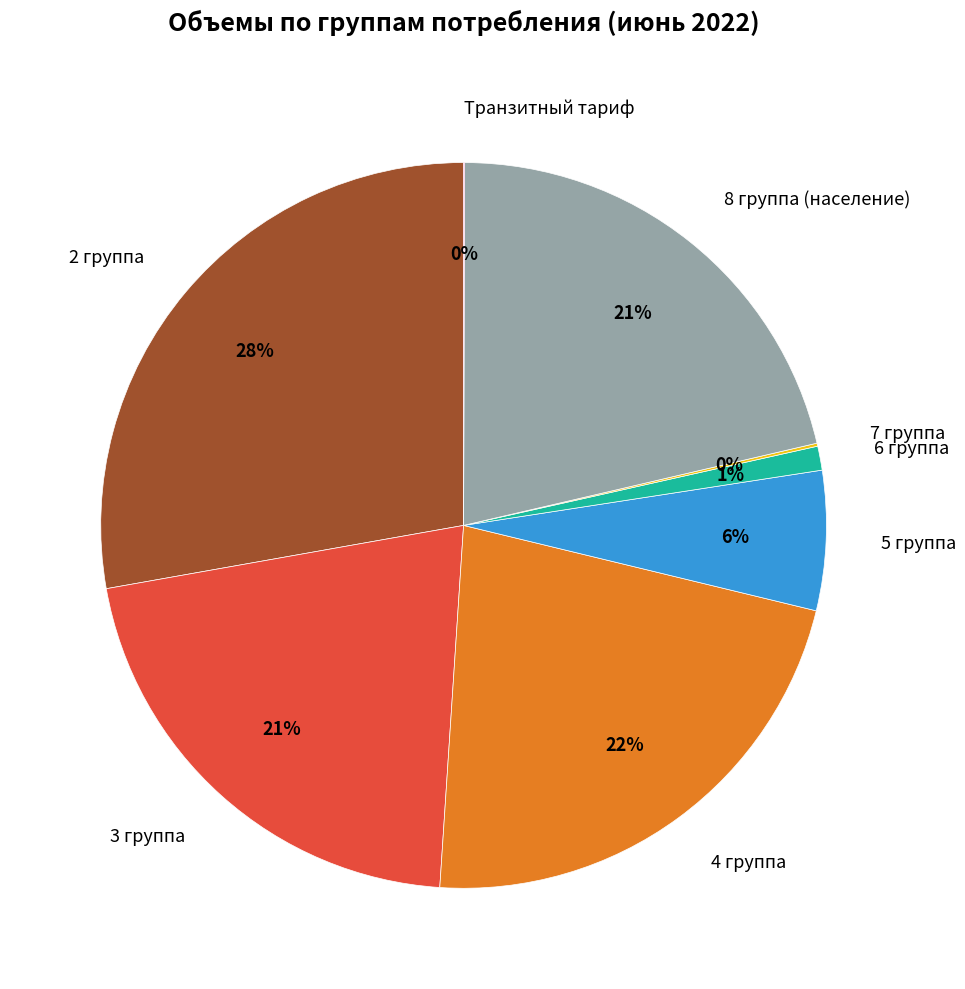

Which has a higher value, 3 группа or 2 группа?

2 группа